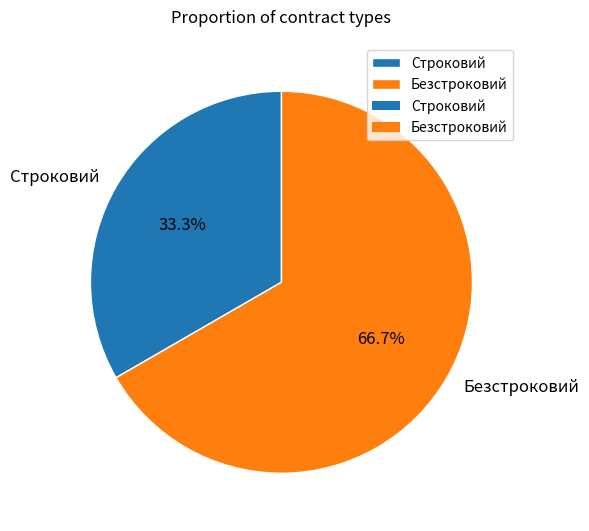

Does Строковий account for over 50% of the chart?

No